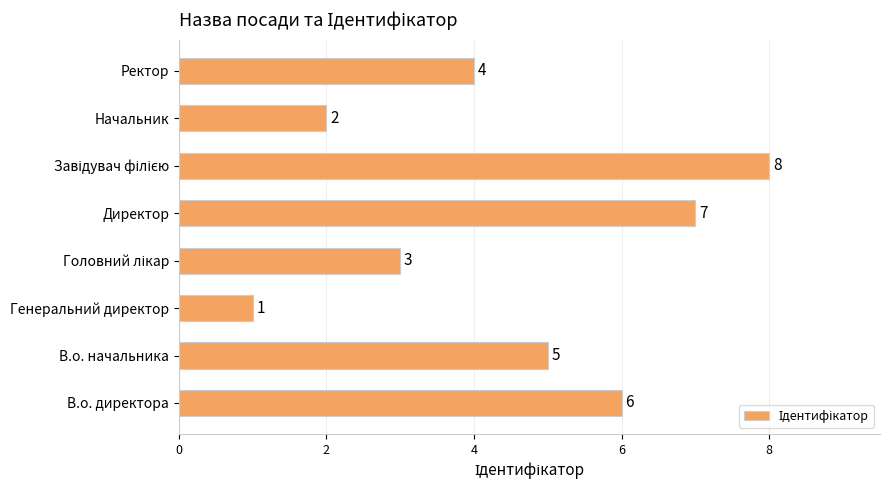

Reading bottom to top, extract all data points from this chart.

6	5	1	3	7	8	2	4